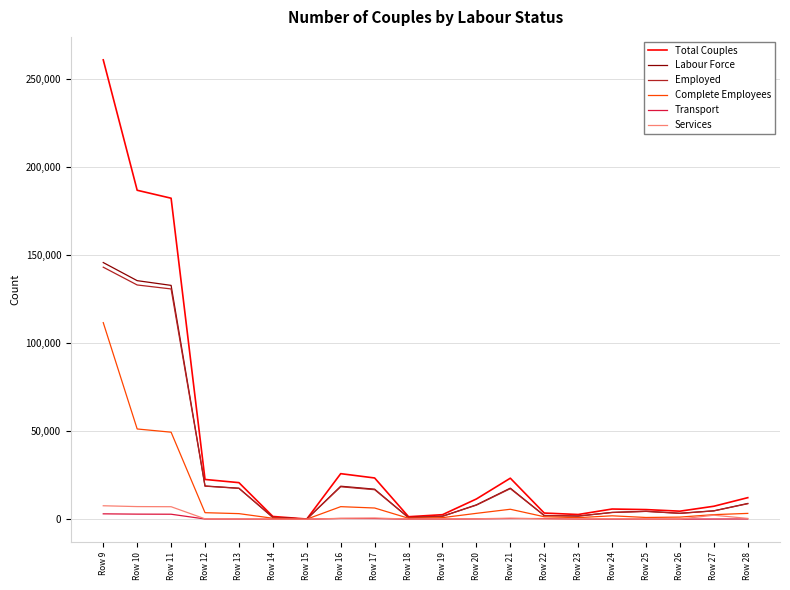

What is the sum of the Total Couples values at Row 18 and Row 19?

3970